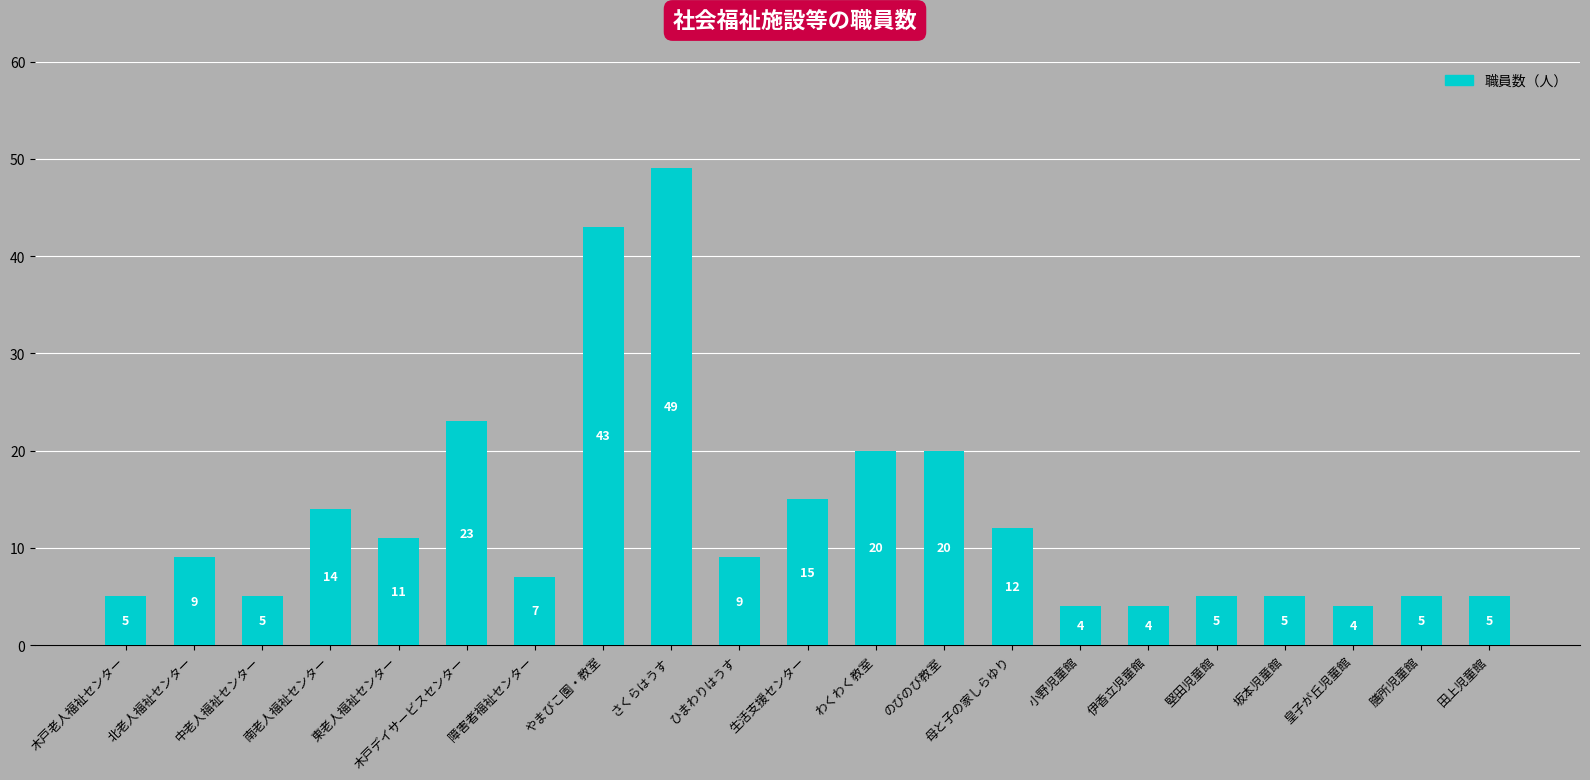

What is the label of the 3rd bar from the left?

中老人福祉センター